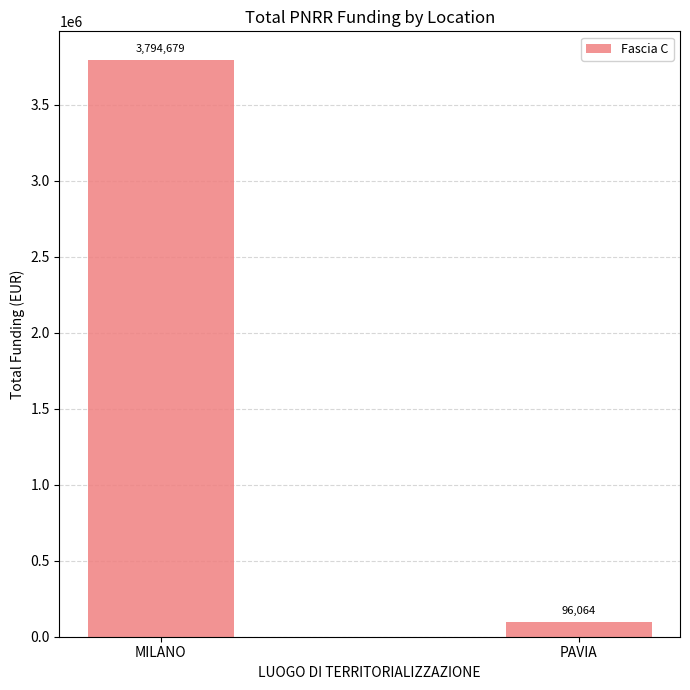

Reading left to right, list all the values displayed in this chart.

3794679	96064